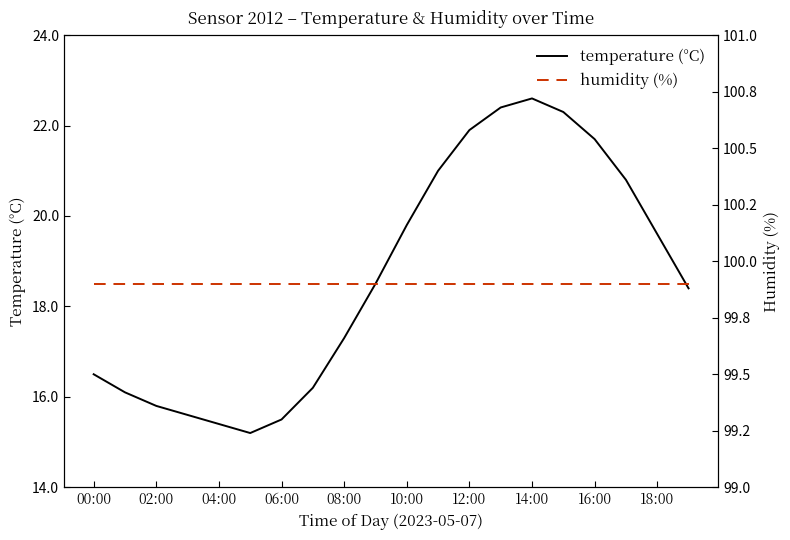

What position from the left is 15?

16